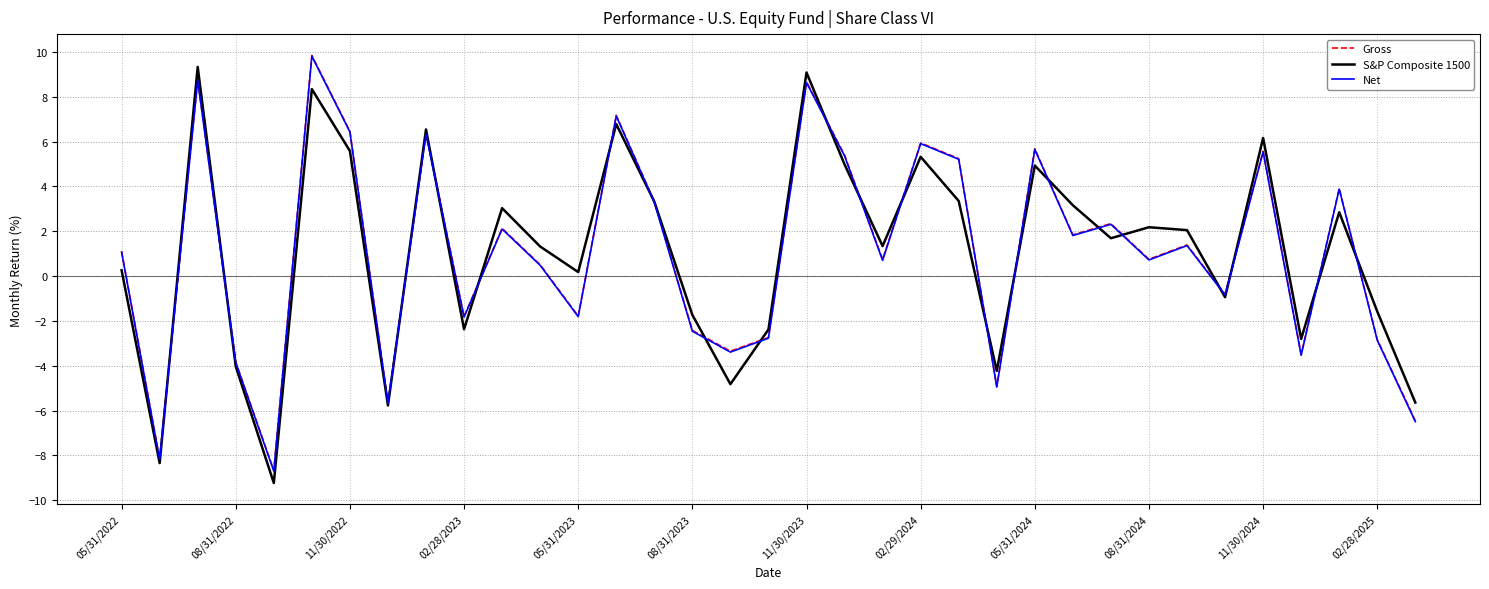

How many positive values does the S&P Composite 1500 series have?

22